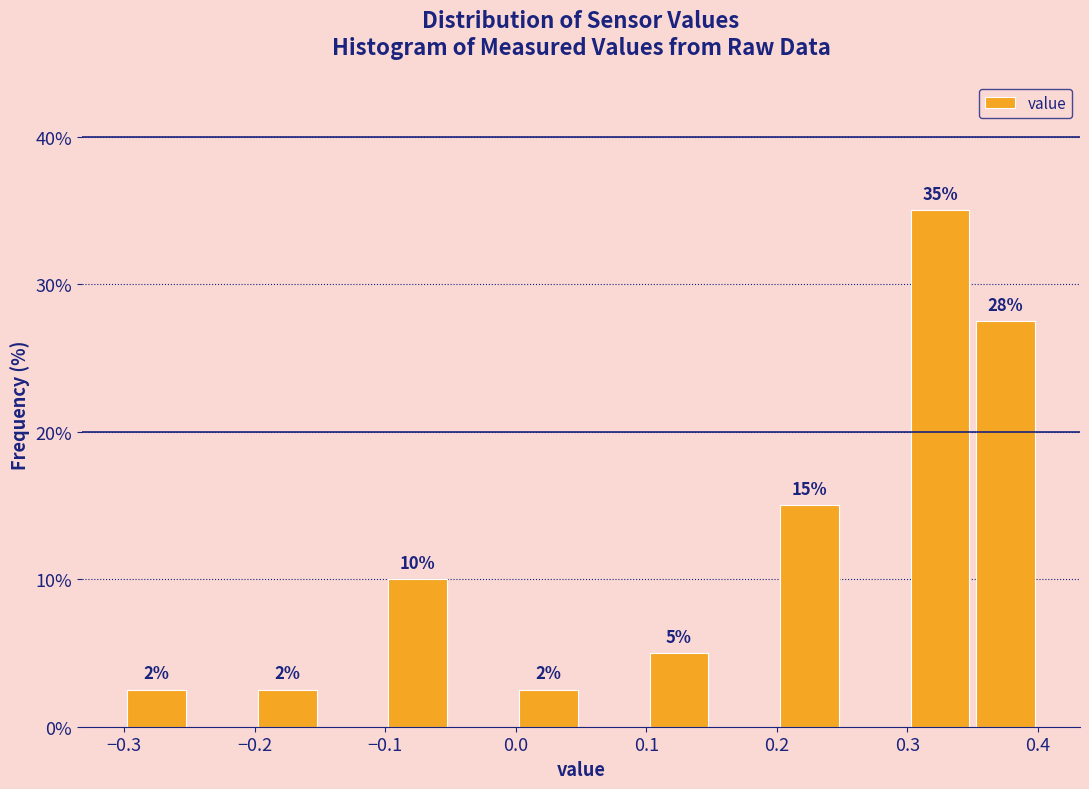

Over which range of the x-axis is the bar tallest?

0.30 to 0.35